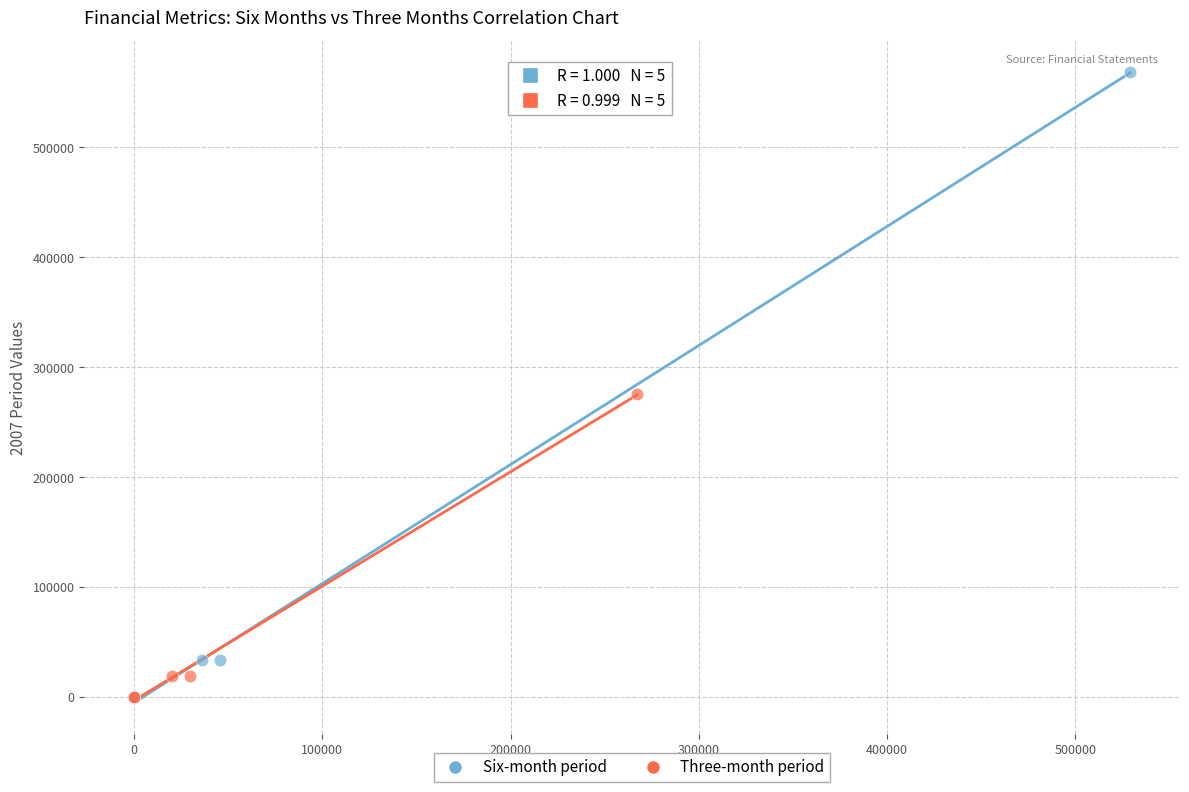

Which series has the widest spread of Y values?

Six-month period